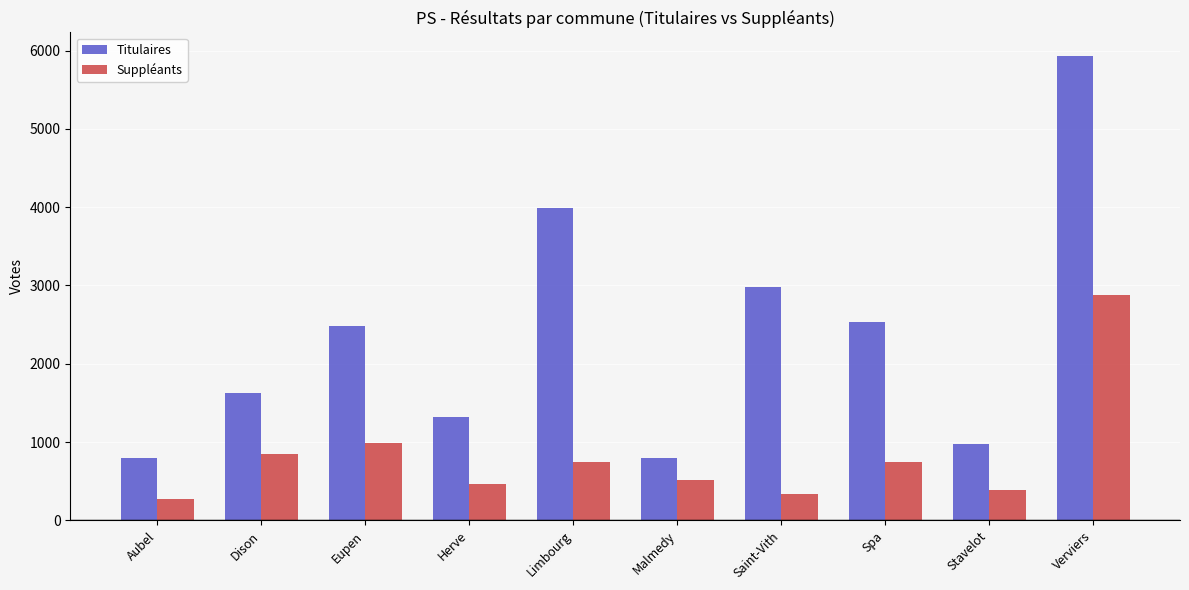

Count the number of data series in this chart.

2